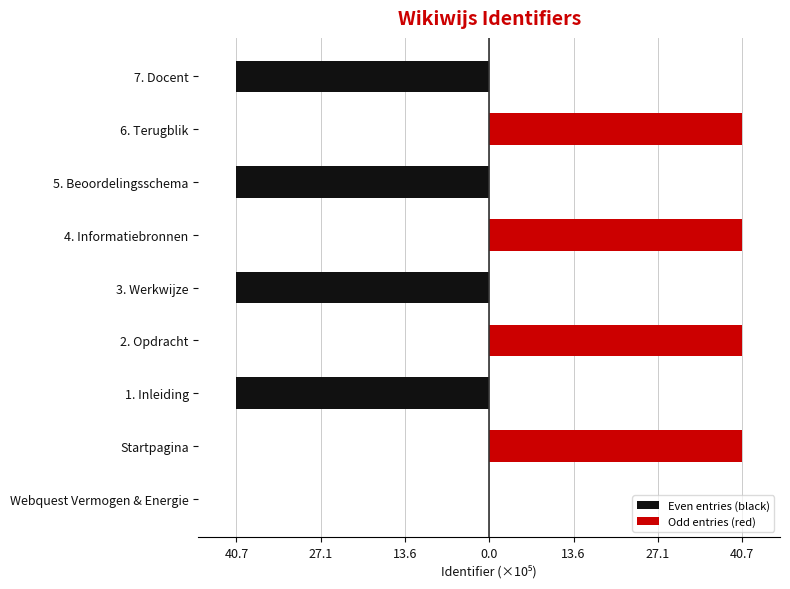

What is the approximate value of Odd entries (red) at Startpagina?

40.7